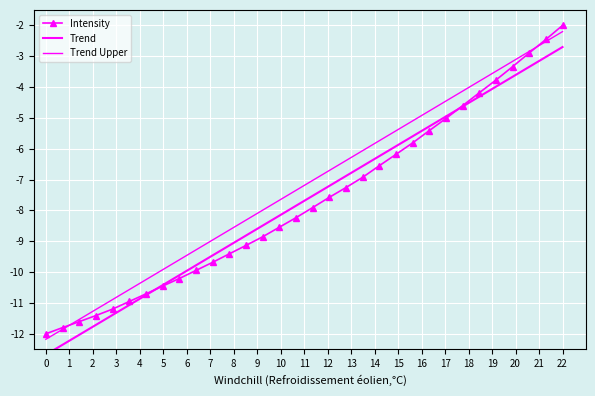

How many values in the Trend series are below -7?

18